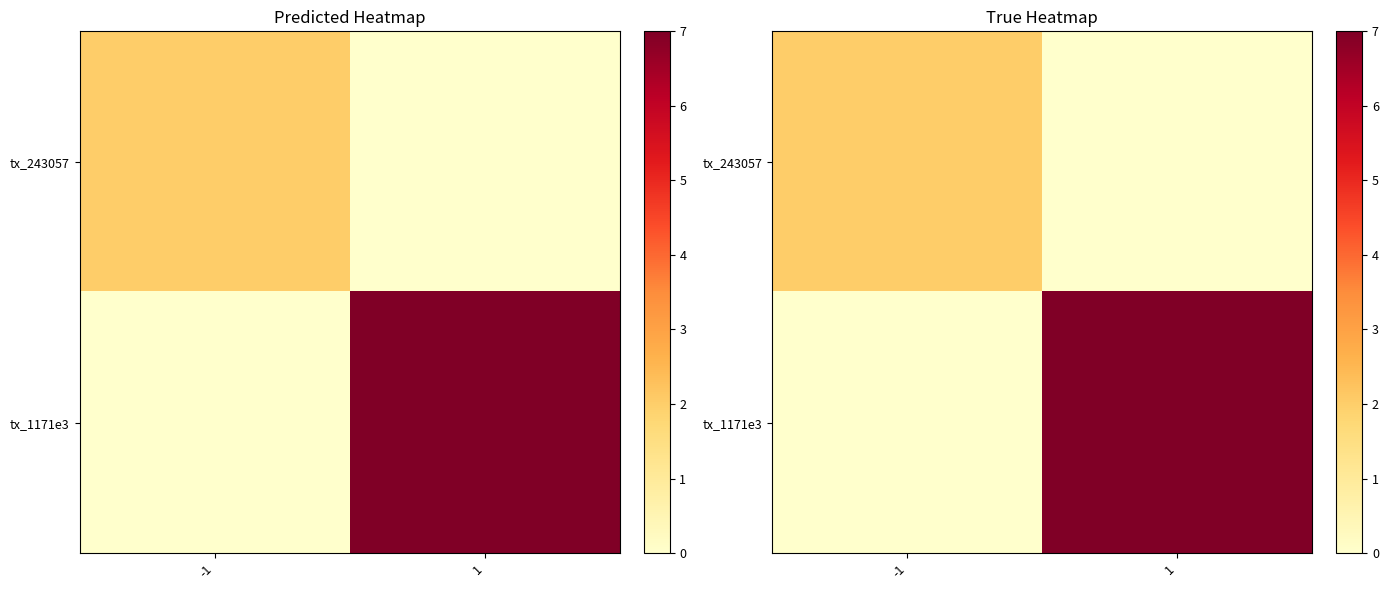

What is the total value across all series at 1?

7